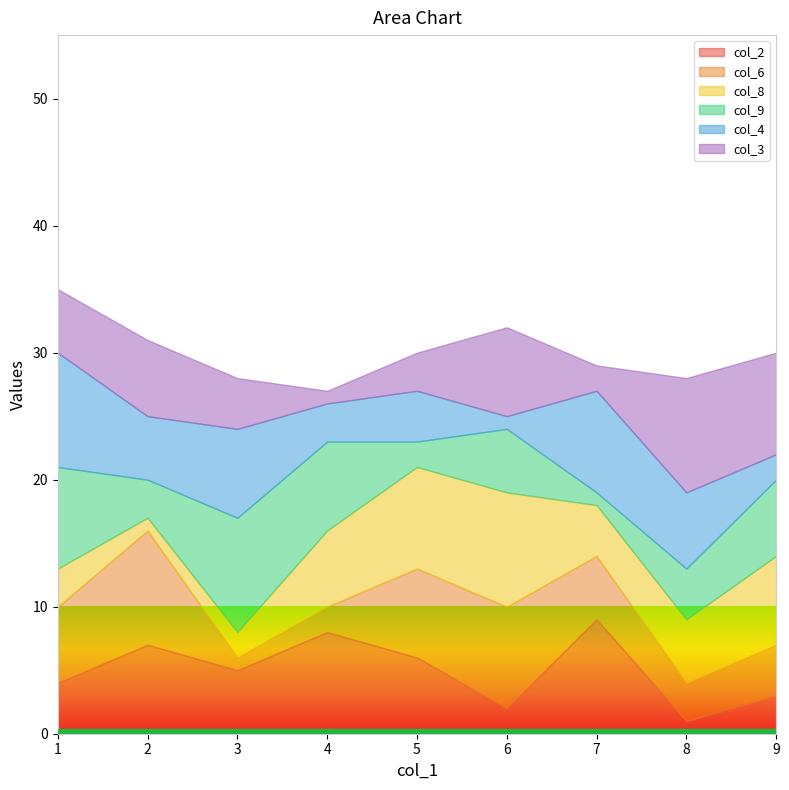

At which label does col_3 reach its minimum?

4